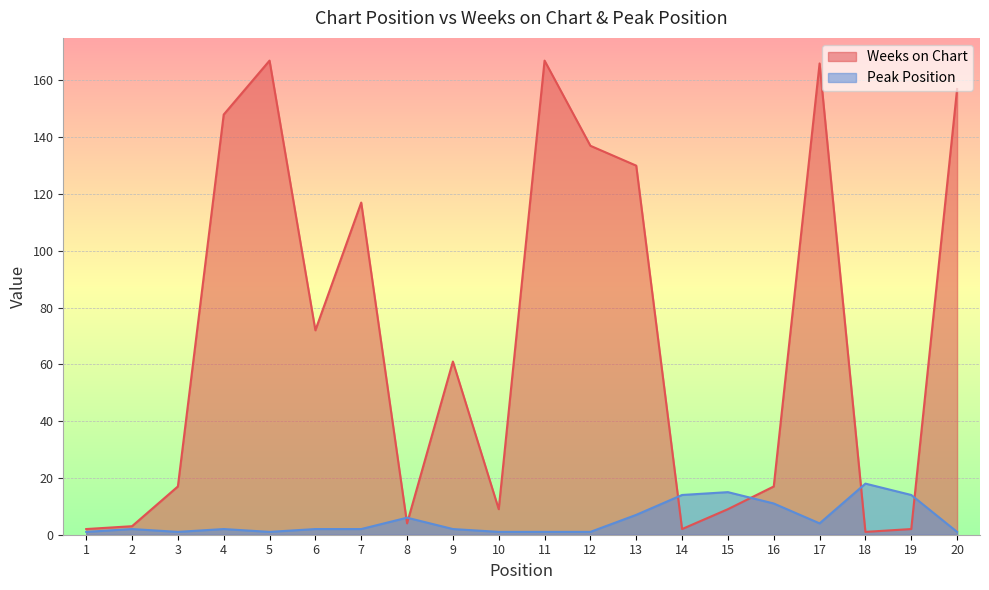

Read the Peak Position value at 18.

18